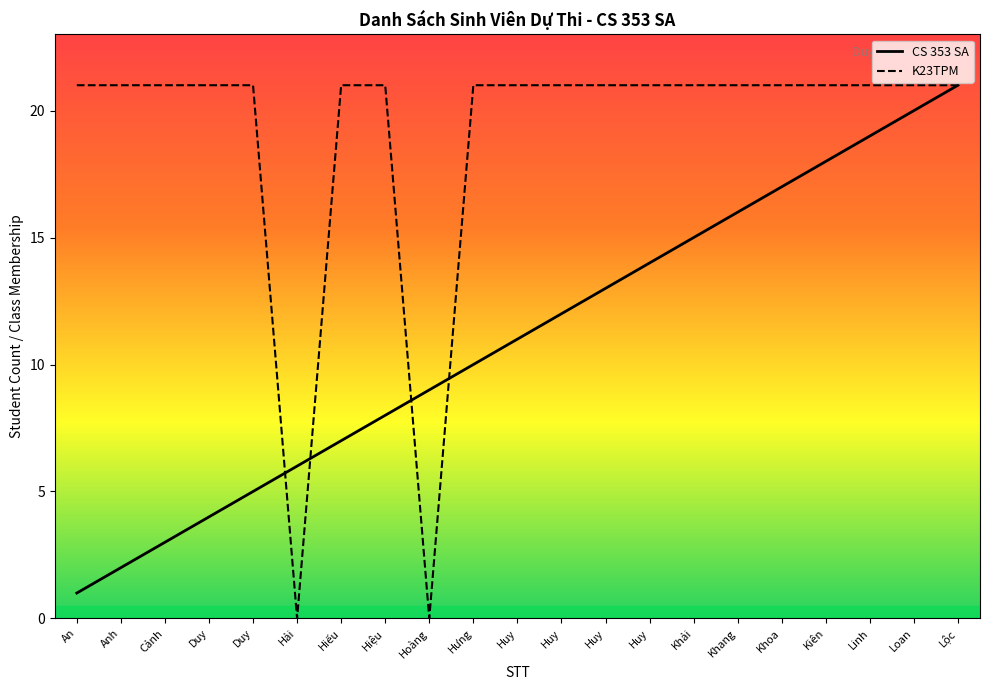

At which label does CS 353 SA reach its peak?

Lộc